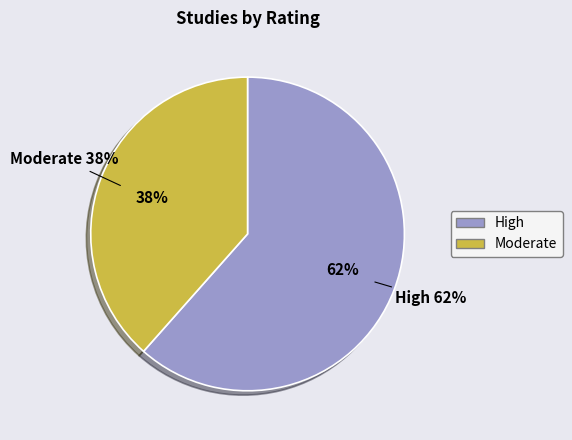

The WWHV014560 slice represents 15% of the pie. True or false?

False